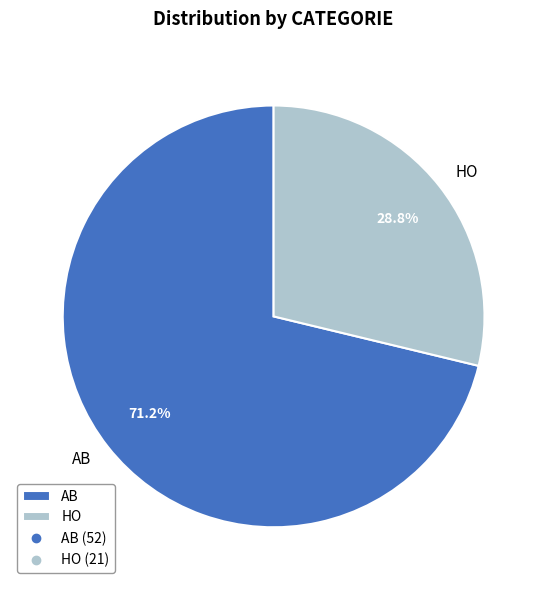

Which category has the smallest portion of the pie?

HO